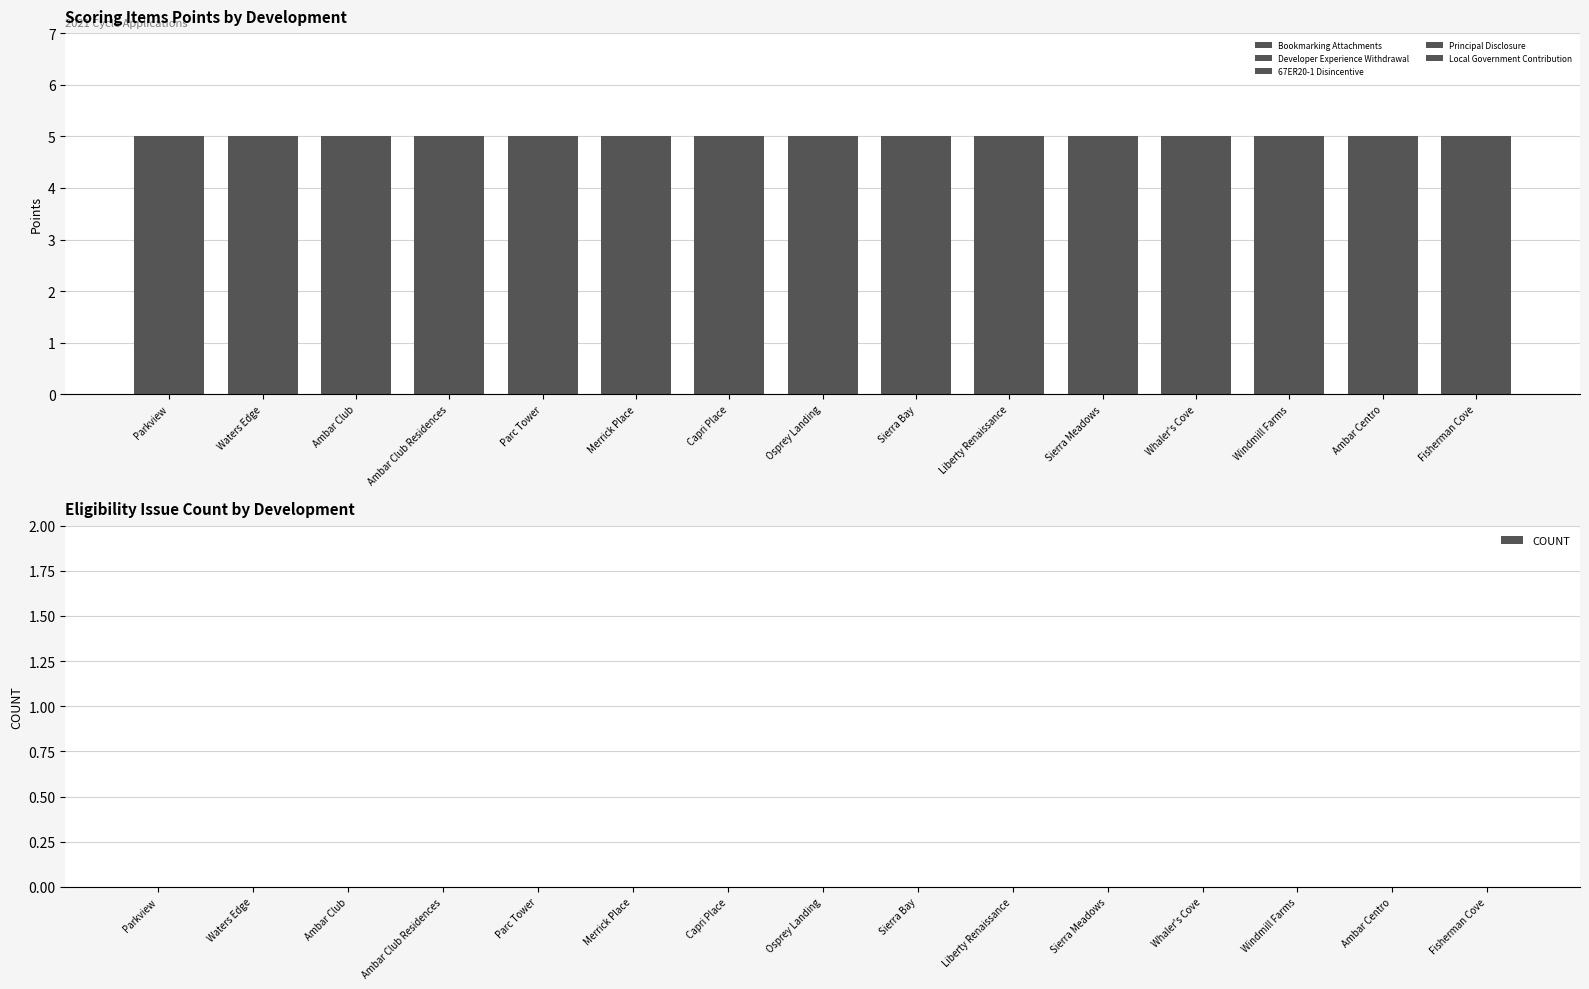

Rank the series by their maximum value, from lowest to highest.

COUNT, Bookmarking Attachments, Developer Experience Withdrawal, 67ER20-1 Disincentive, Principal Disclosure, Local Government Contribution